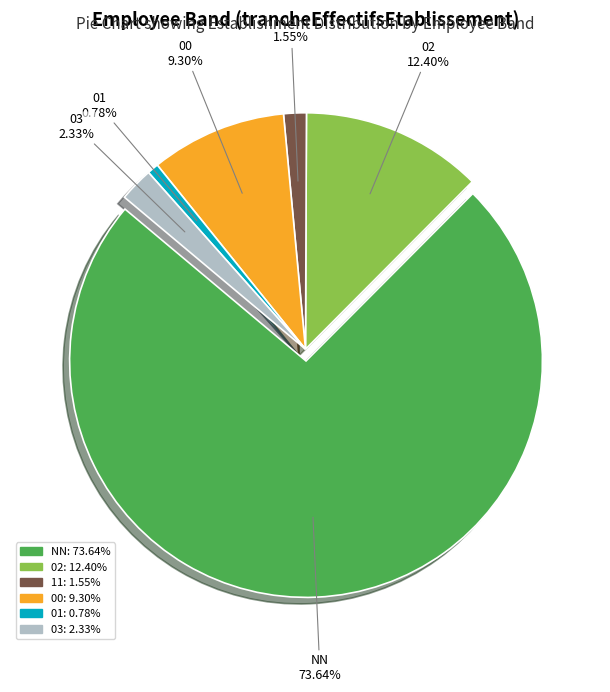

To the nearest percent, what is the difference between the 02 and 01 slice percentages?

12%